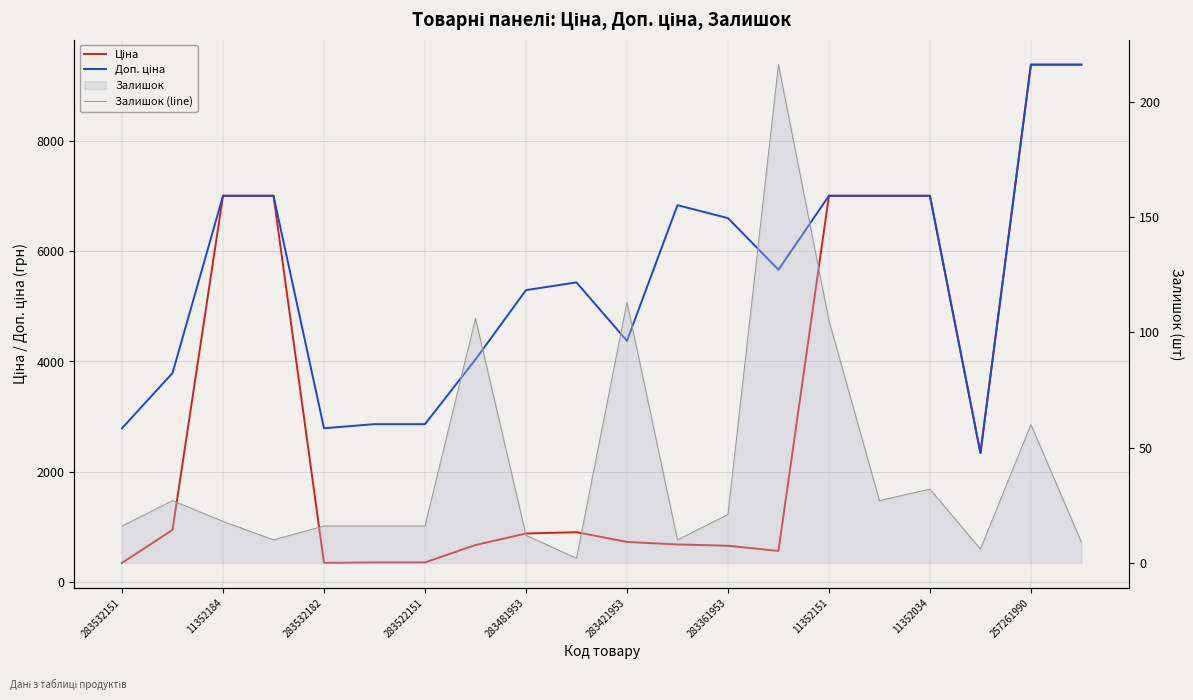

Is this an area chart (filled region under the line)?

No